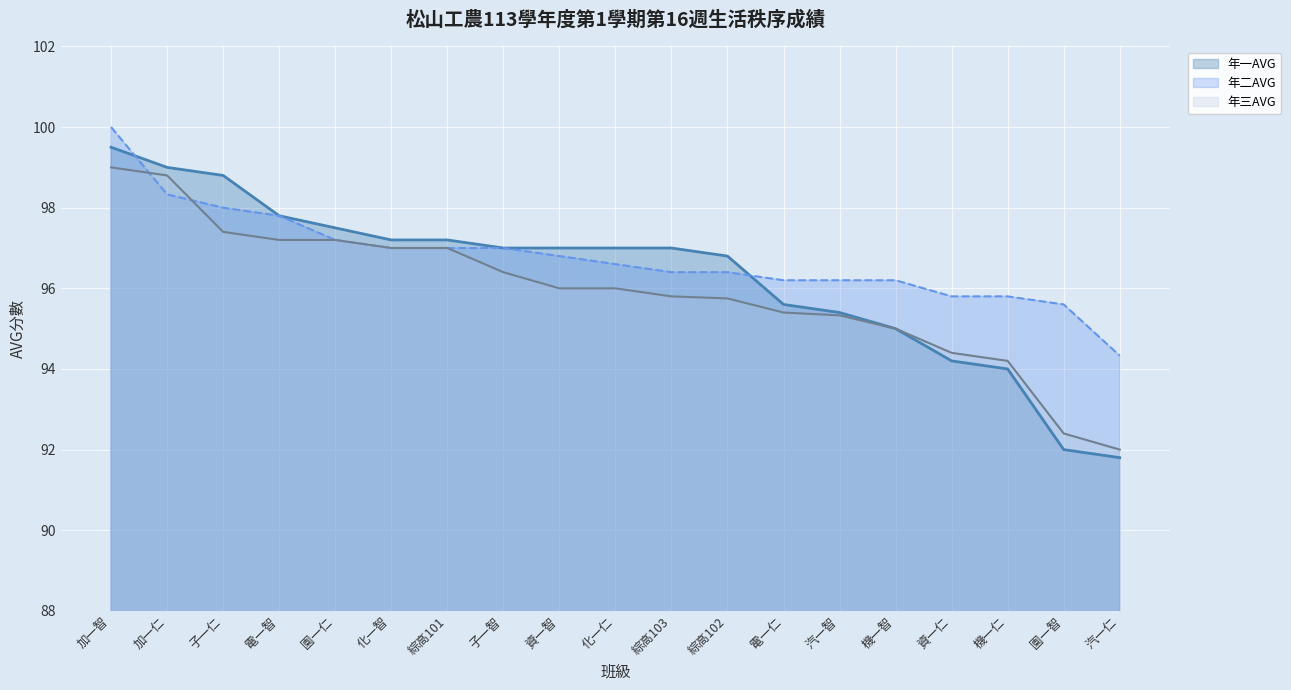

What is the average value of the 年三AVG series?

95.9